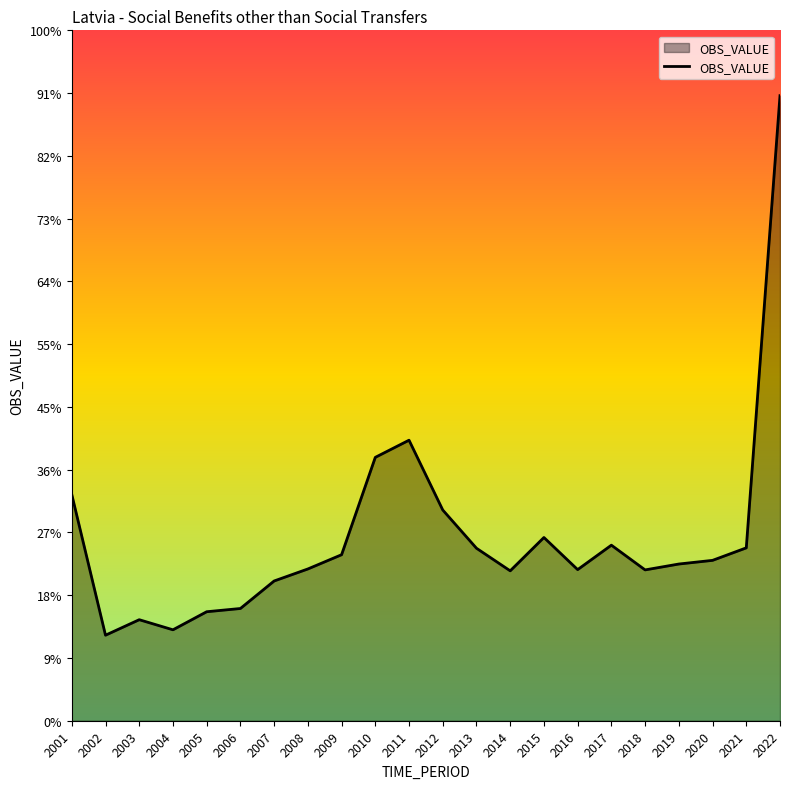

Rank the categories by value from lowest to highest.

2002, 2004, 2003, 2005, 2006, 2007, 2014, 2018, 2016, 2008, 2019, 2020, 2009, 2013, 2021, 2017, 2015, 2012, 2001, 2010, 2011, 2022